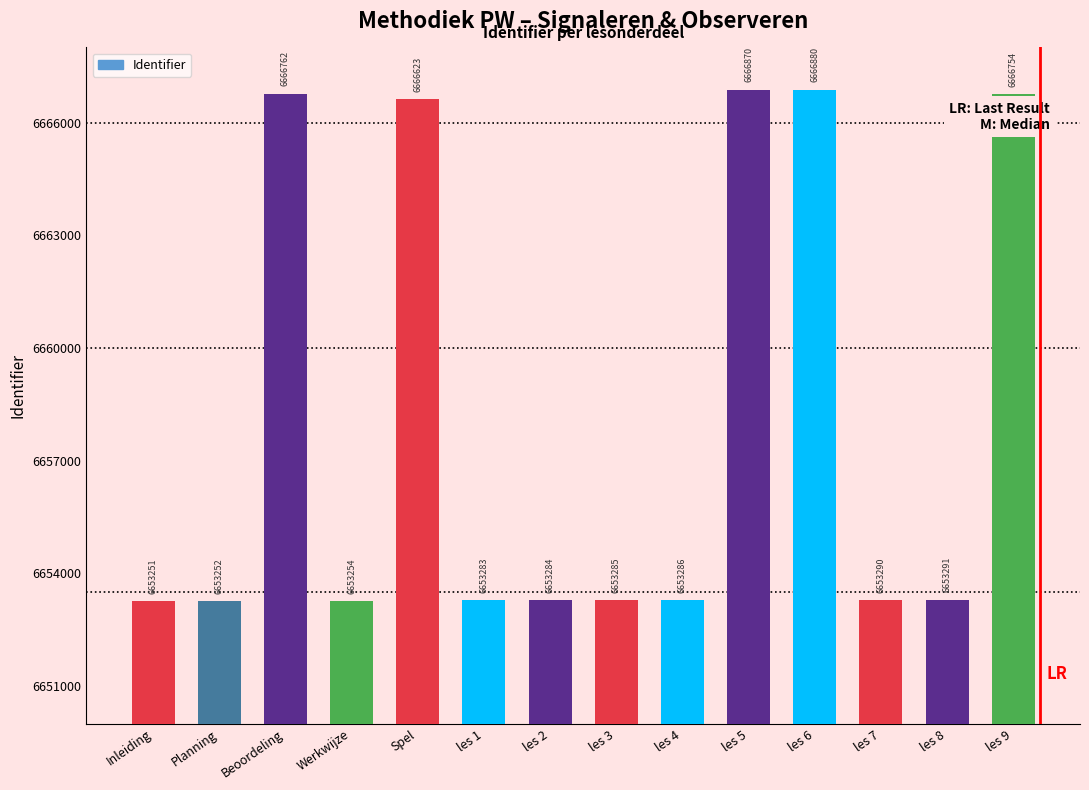

What is the change in value from les 3 to les 8?

+6